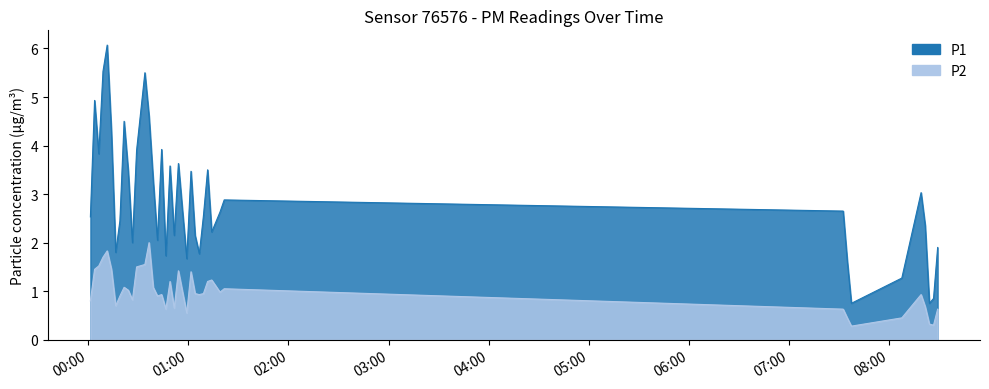

Reading right to left, extract all data points from this chart.

P1: 2024-01-30T08:29:01=1.9	2024-01-30T08:26:33=0.8	2024-01-30T08:24:04=0.8	2024-01-30T08:21:34=2.4	2024-01-30T08:19:05=3.0	2024-01-30T08:07:33=1.3	2024-01-30T07:37:19=0.8	2024-01-30T07:34:51=1.6	2024-01-30T07:32:23=2.6	2024-01-30T01:21:28=2.9	2024-01-30T01:18:57=2.6	2024-01-30T01:13:59=2.2	2024-01-30T01:11:31=3.5	2024-01-30T01:09:01=2.5	2024-01-30T01:06:33=1.8	2024-01-30T01:04:02=2.1	2024-01-30T01:01:34=3.5	2024-01-30T00:59:02=1.7	2024-01-30T00:56:32=2.6	2024-01-30T00:54:01=3.6	2024-01-30T00:51:31=2.1	2024-01-30T00:49:00=3.6	2024-01-30T00:46:31=1.7	2024-01-30T00:43:58=3.9	2024-01-30T00:41:28=2.0	2024-01-30T00:38:56=3.3	2024-01-30T00:36:26=4.6	2024-01-30T00:33:56=5.5	2024-01-30T00:28:58=3.9	2024-01-30T00:26:28=2.0	2024-01-30T00:23:59=3.5	2024-01-30T00:21:29=4.5	2024-01-30T00:18:58=2.5	2024-01-30T00:16:27=1.8	2024-01-30T00:13:53=4.3	2024-01-30T00:11:21=6.1	2024-01-30T00:08:50=5.5	2024-01-30T00:06:18=3.8	2024-01-30T00:03:47=4.9	2024-01-30T00:01:17=2.5
P2: 2024-01-30T08:29:01=0.6	2024-01-30T08:26:33=0.3	2024-01-30T08:24:04=0.3	2024-01-30T08:21:34=0.7	2024-01-30T08:19:05=0.9	2024-01-30T08:07:33=0.5	2024-01-30T07:37:19=0.3	2024-01-30T07:34:51=0.5	2024-01-30T07:32:23=0.6	2024-01-30T01:21:28=1.1	2024-01-30T01:18:57=1.0	2024-01-30T01:13:59=1.2	2024-01-30T01:11:31=1.2	2024-01-30T01:09:01=0.9	2024-01-30T01:06:33=0.9	2024-01-30T01:04:02=0.9	2024-01-30T01:01:34=1.4	2024-01-30T00:59:02=0.6	2024-01-30T00:56:32=1.0	2024-01-30T00:54:01=1.4	2024-01-30T00:51:31=0.7	2024-01-30T00:49:00=1.2	2024-01-30T00:46:31=0.6	2024-01-30T00:43:58=0.9	2024-01-30T00:41:28=0.9	2024-01-30T00:38:56=1.1	2024-01-30T00:36:26=2.0	2024-01-30T00:33:56=1.6	2024-01-30T00:28:58=1.5	2024-01-30T00:26:28=0.8	2024-01-30T00:23:59=1.0	2024-01-30T00:21:29=1.1	2024-01-30T00:18:58=0.9	2024-01-30T00:16:27=0.7	2024-01-30T00:13:53=1.4	2024-01-30T00:11:21=1.8	2024-01-30T00:08:50=1.7	2024-01-30T00:06:18=1.5	2024-01-30T00:03:47=1.4	2024-01-30T00:01:17=0.8